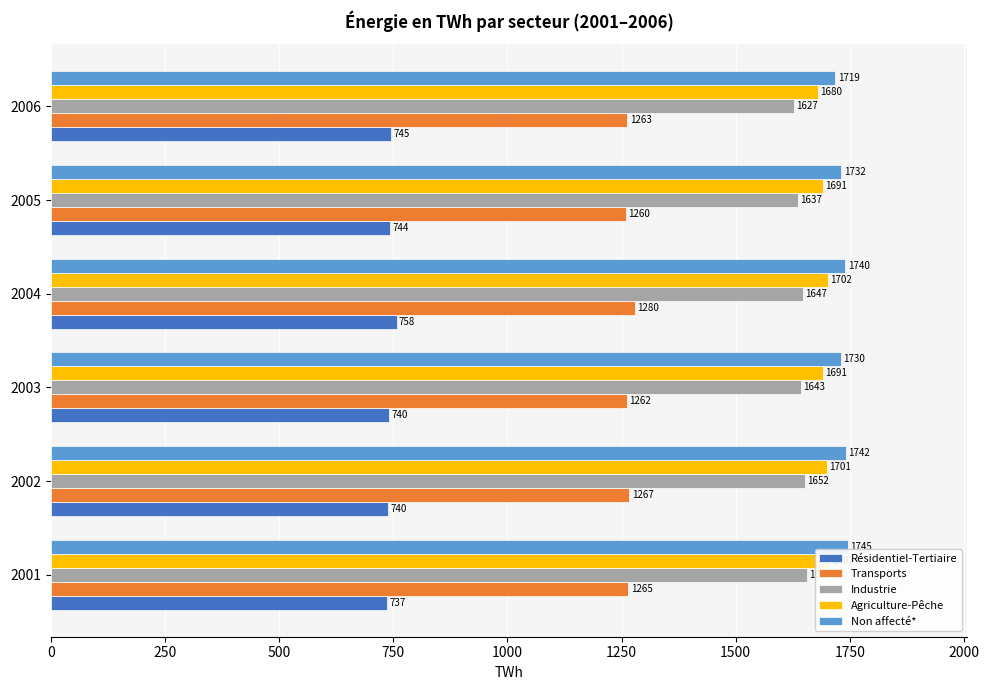

What is the average value of the Transports series?

1266.2